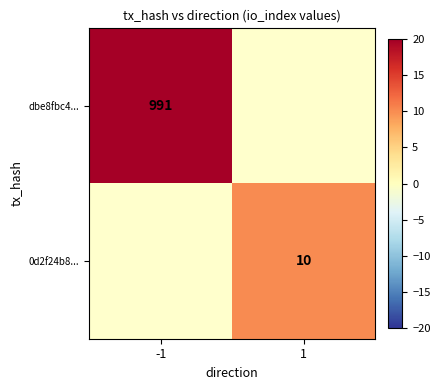

Is it true that dbe8fbc4... equals 991 at -1?

True